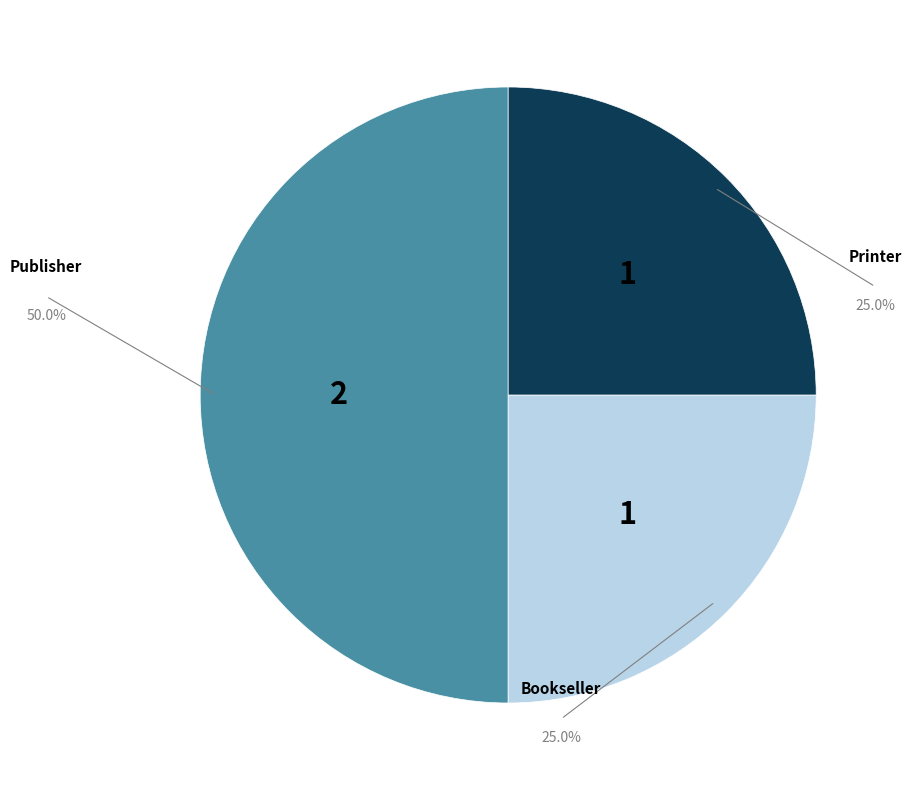

To the nearest percent, what percentage of the pie is Bookseller?

25%